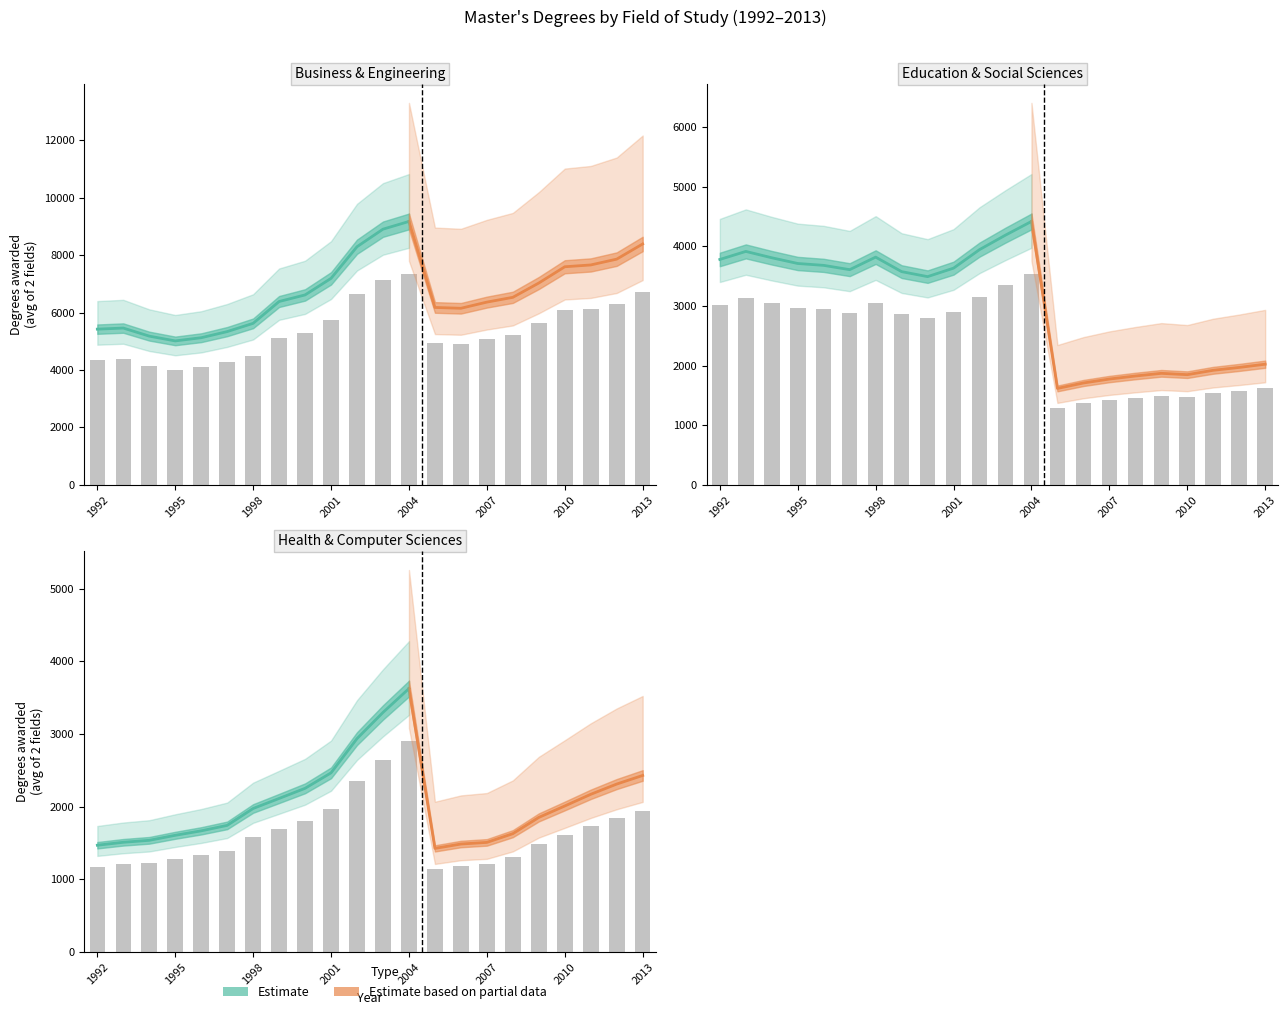

How many values in the Computer sciences series exceed 1731?

10